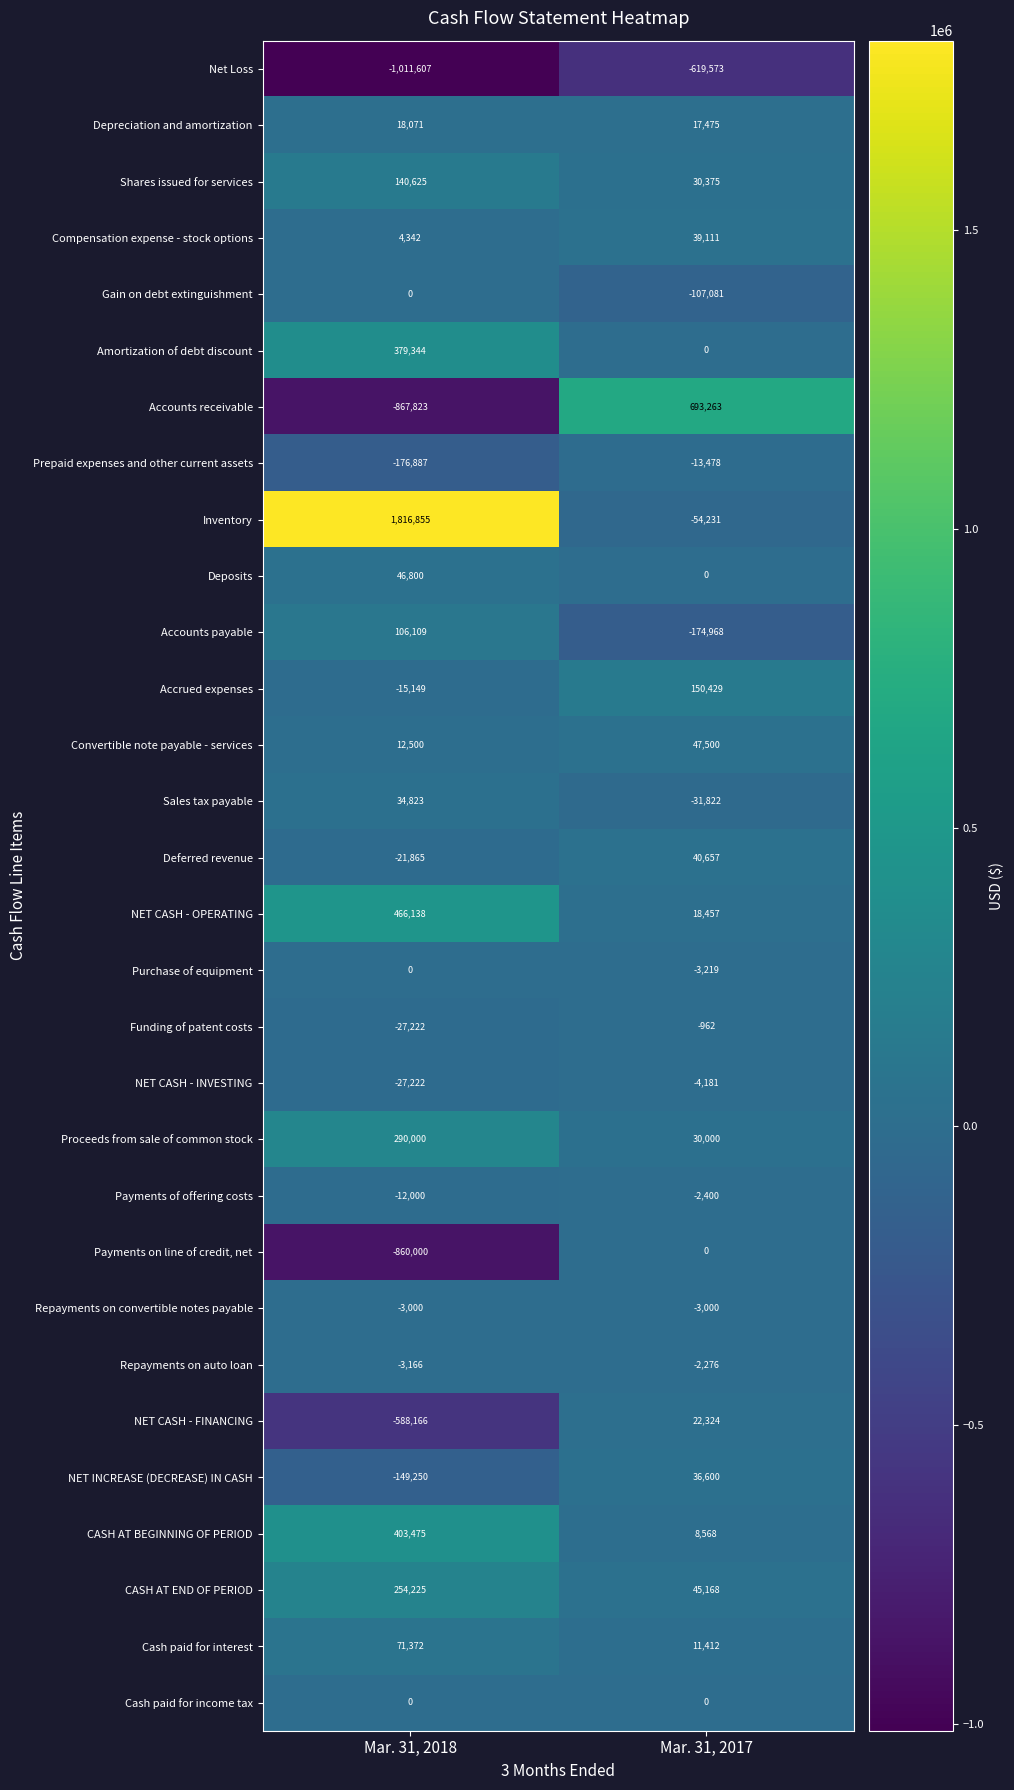

The value of NET CASH - OPERATING at Mar. 31, 2018 is 466138. True or false?

True